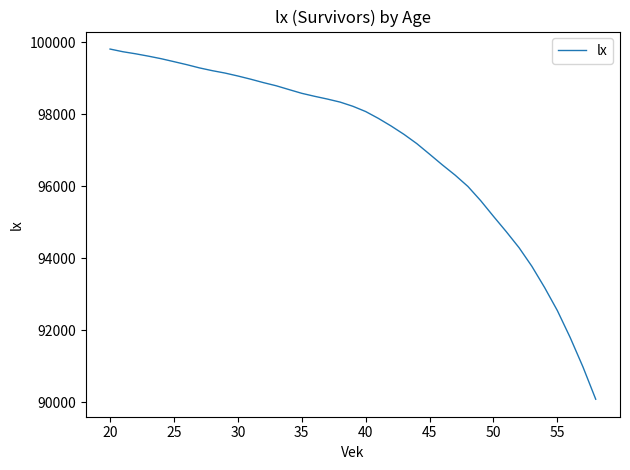

What is the smallest value displayed?

90083.7